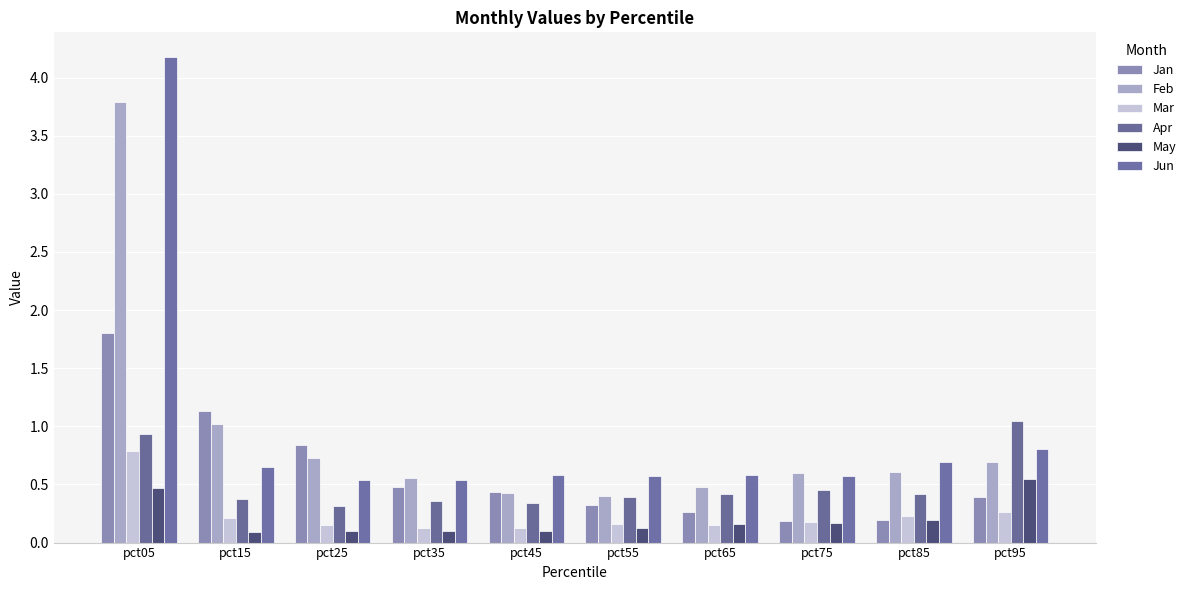

How many groups of bars are there?

10